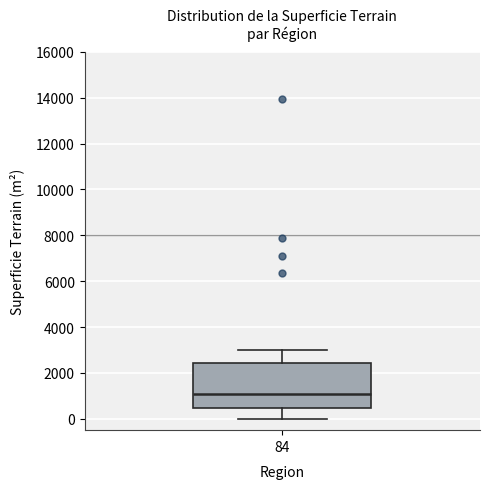

Transcribe this box plot: give where the median line is, the range the box spans, and where the two whiskers end, as read against the y-axis. The values are not printed on the chart, so give them approximately, as read against the axis.

median 1000, box 400 to 2400, whiskers 0 to 3000